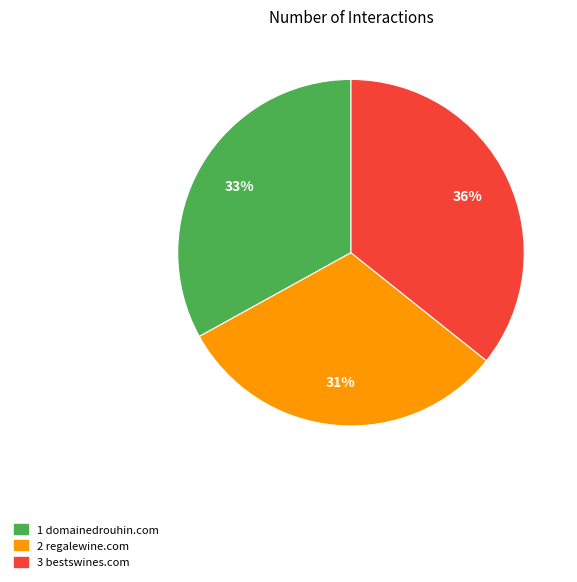

Is there a majority slice in this chart?

No